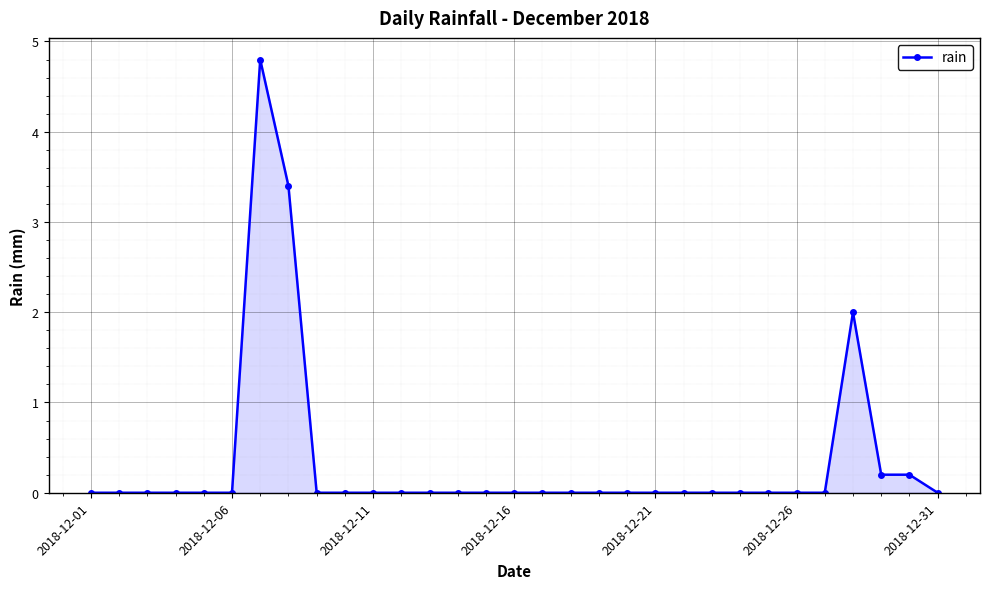

What is the difference between the second highest and minimum values?

3.4